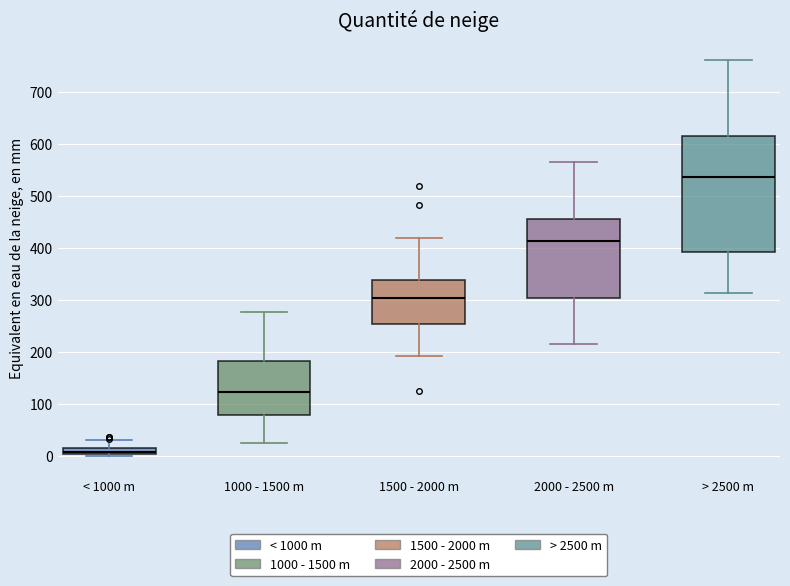

Which box is the tallest, from its lower edge to its upper edge?

> 2500 m